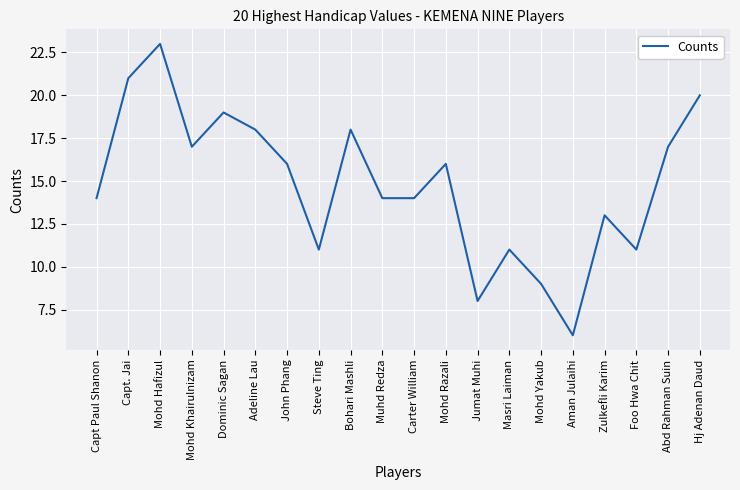

At which label does the data first exceed 16?

Capt. Jai